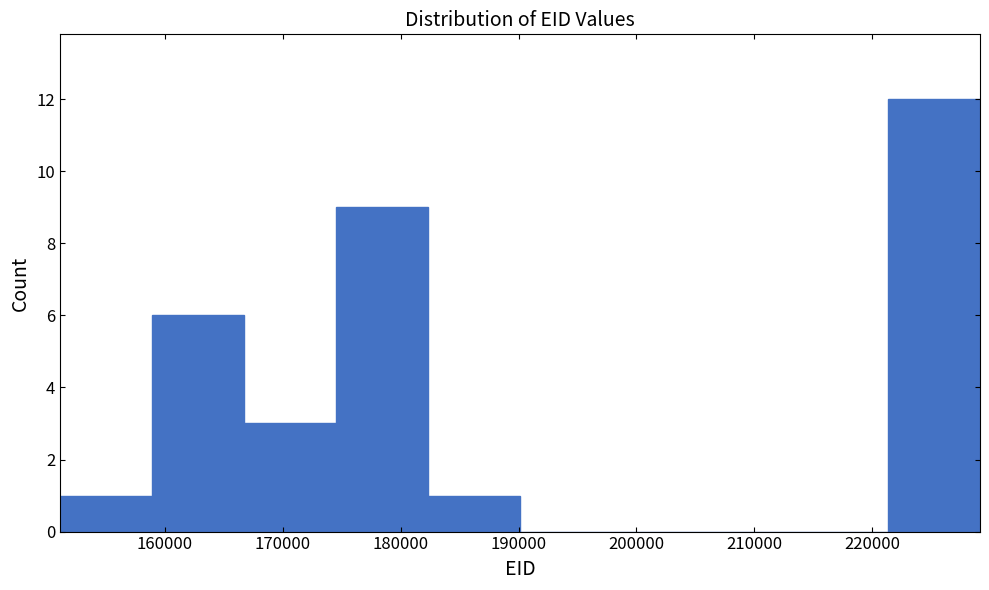

Which range on the x-axis has the tallest bar?

221000 to 229000